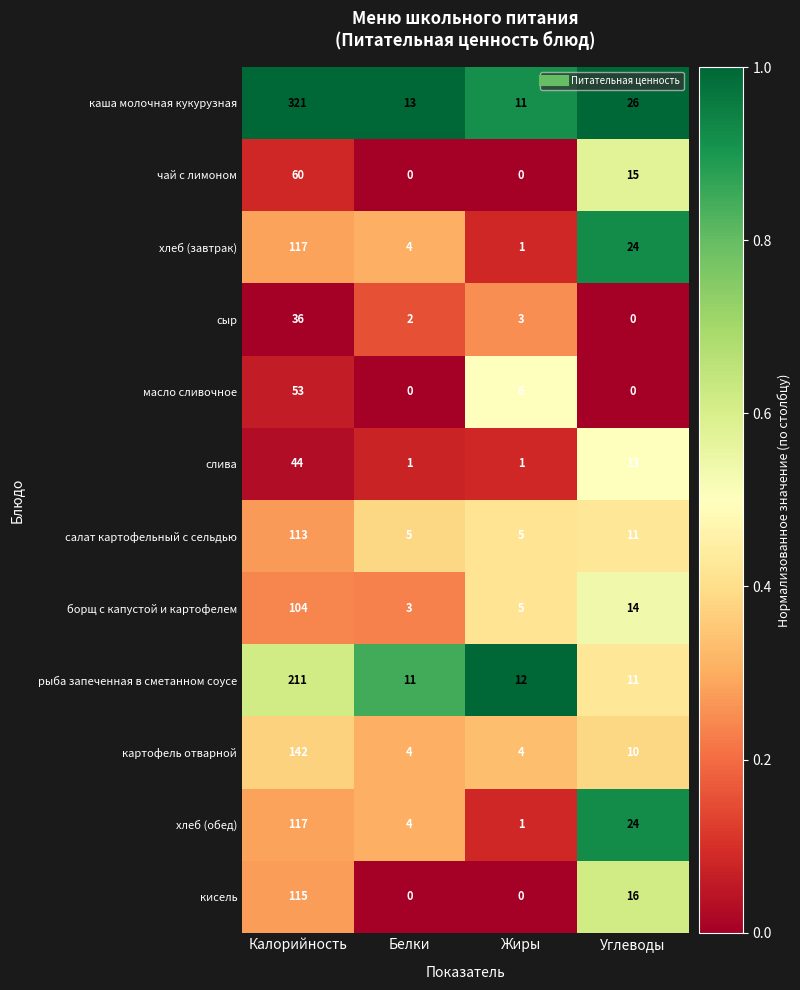

What is the sum of all борщ с капустой и картофелем values?

126